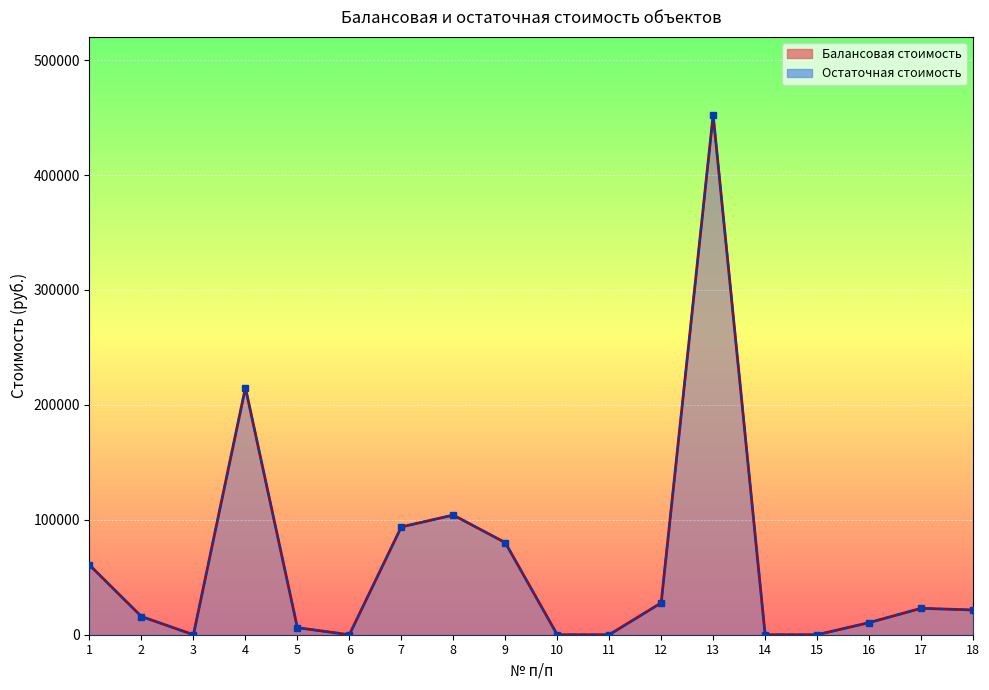

True or false: Остаточная стоимость has a value of 111044.7 at 4.

False